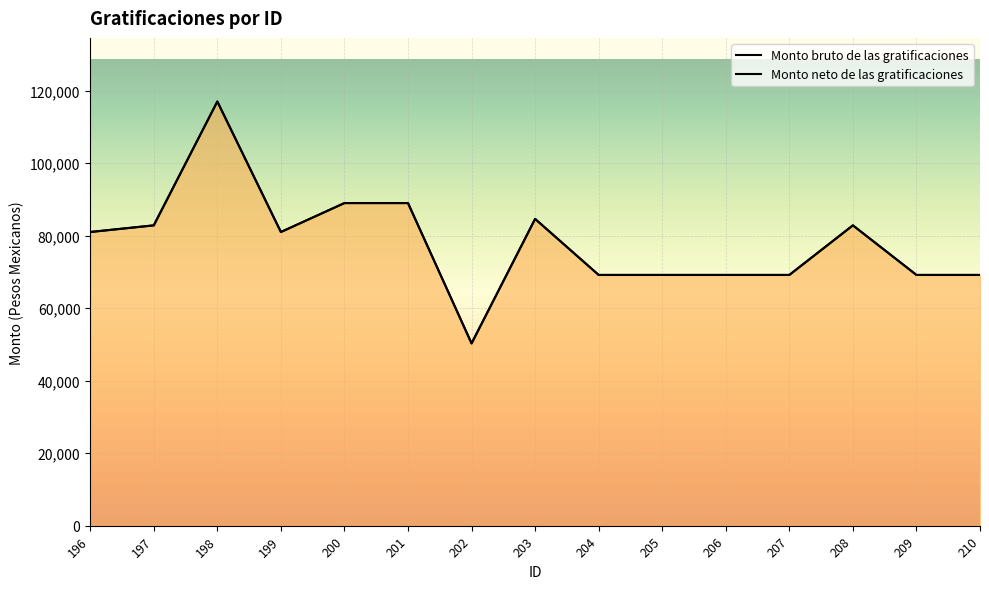

Which category has the lowest value in the Monto bruto de las gratificaciones series?

202